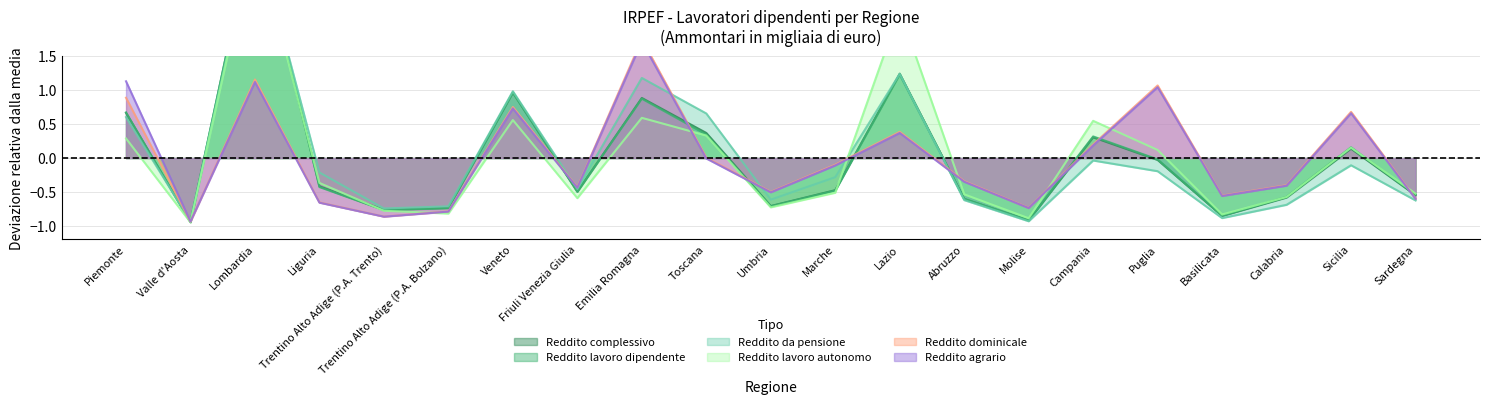

Which series changed the most between Valle d'Aosta and Sicilia?

Reddito dominicale (Ammontare)